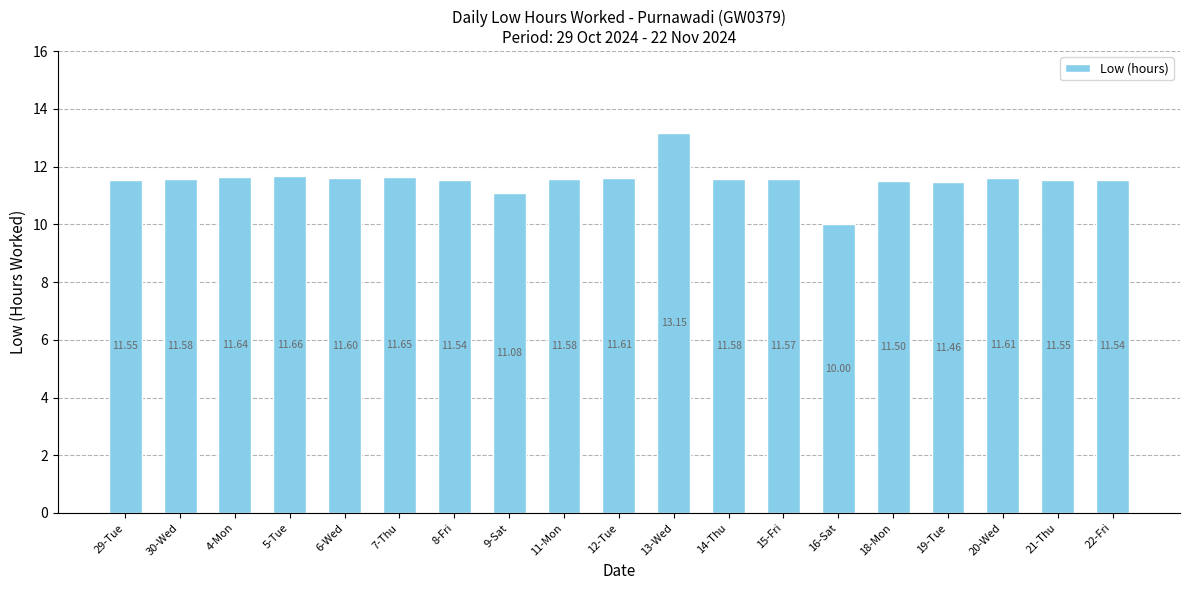

What is the label of the 4th bar from the right?

19-Tue